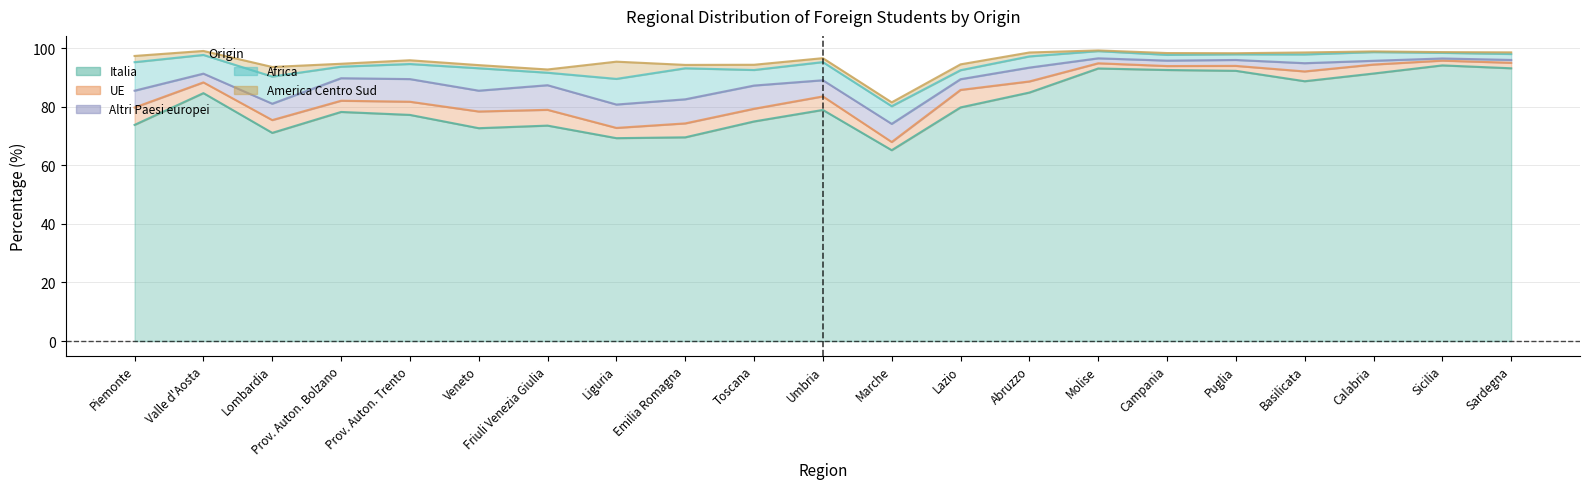

True or false: Italia and Altri Paesi europei cross at least once.

False